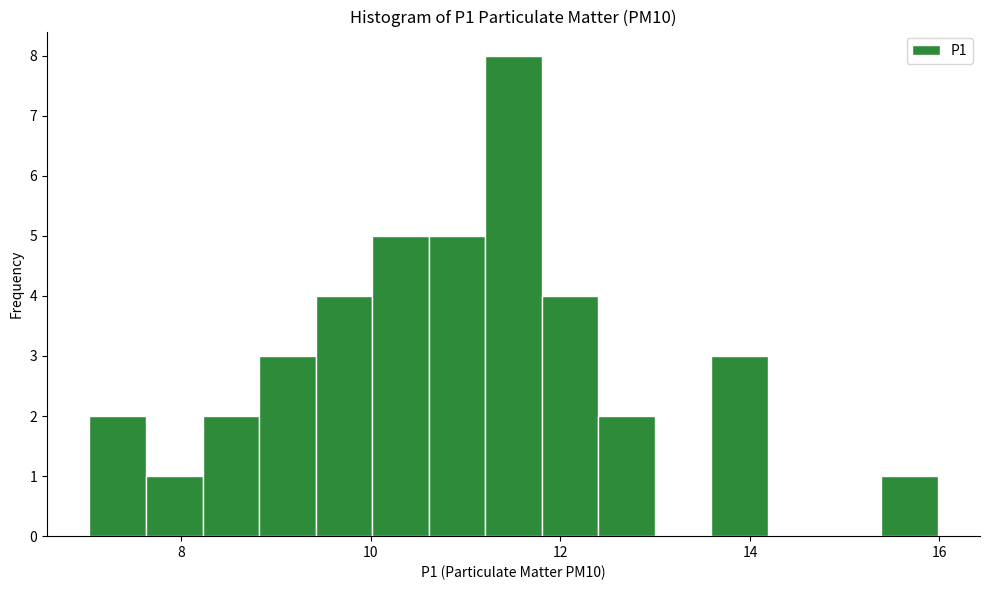

Around what value on the x-axis is the tallest bar? Give the approximate position of its centre, as read against the axis.

11.6